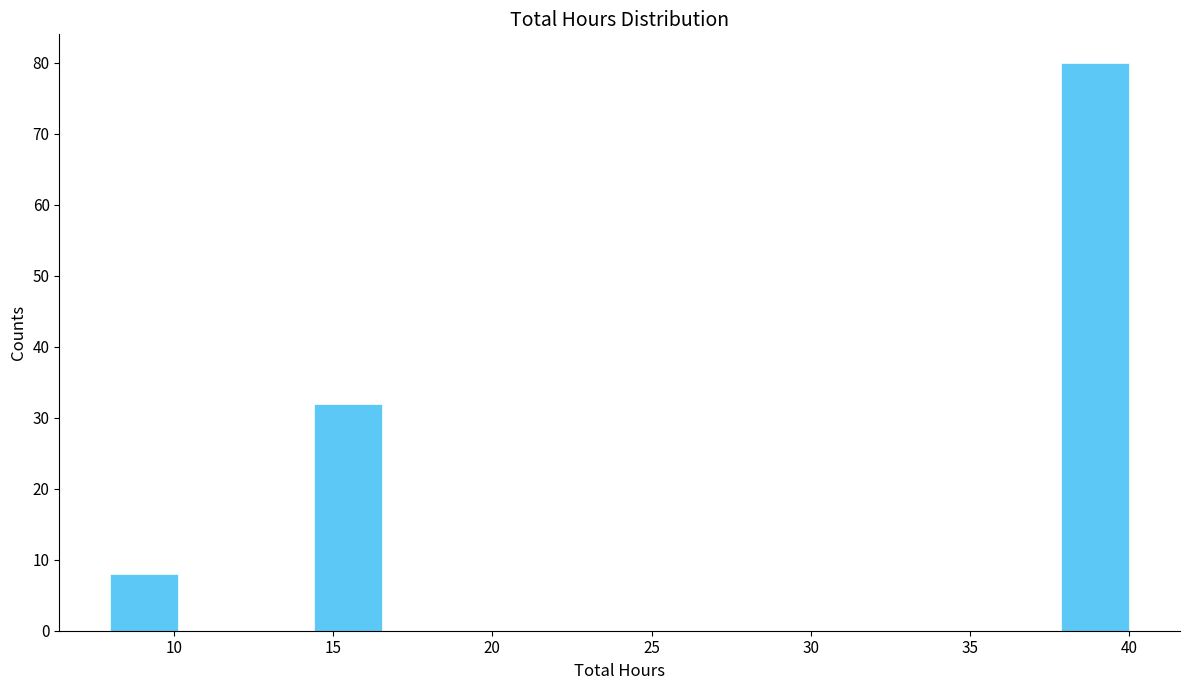

Over which range of the x-axis is the bar tallest?

38.0 to 40.0